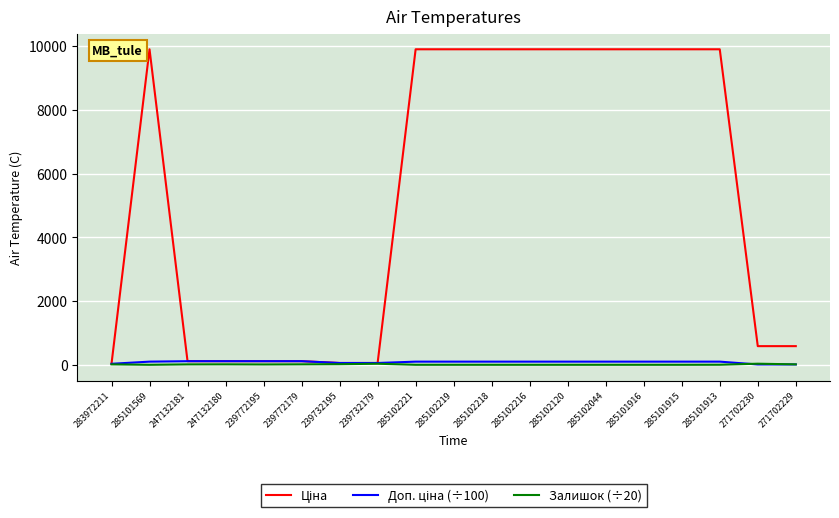

The Залишок (÷20) series shows 0.0 at 285101915. True or false?

True